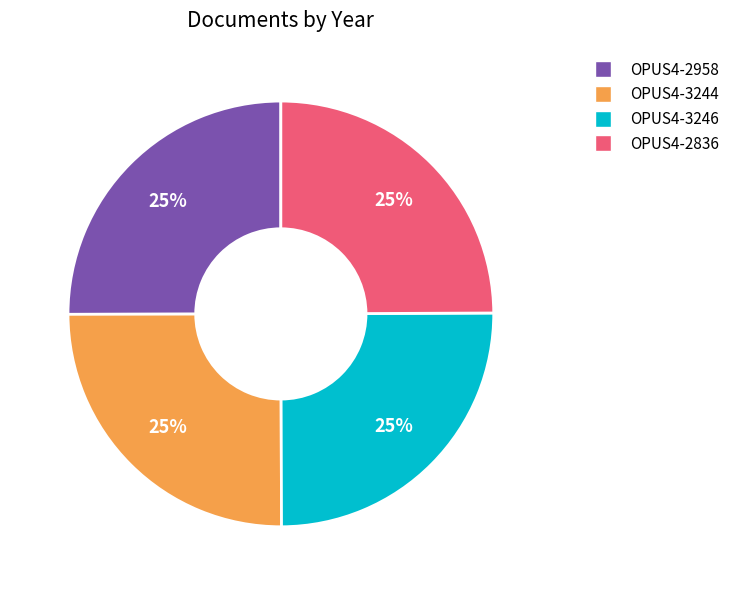

What is the ratio of the value at OPUS4-2836 to the value at OPUS4-3246?

1.0